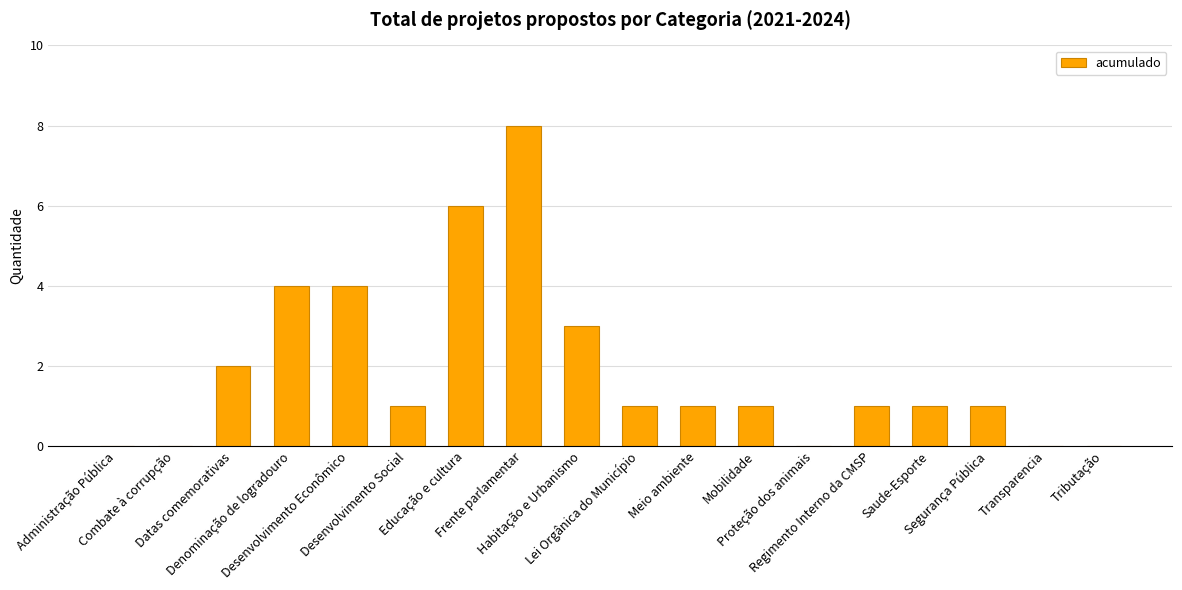

How many data points does each series have?

18